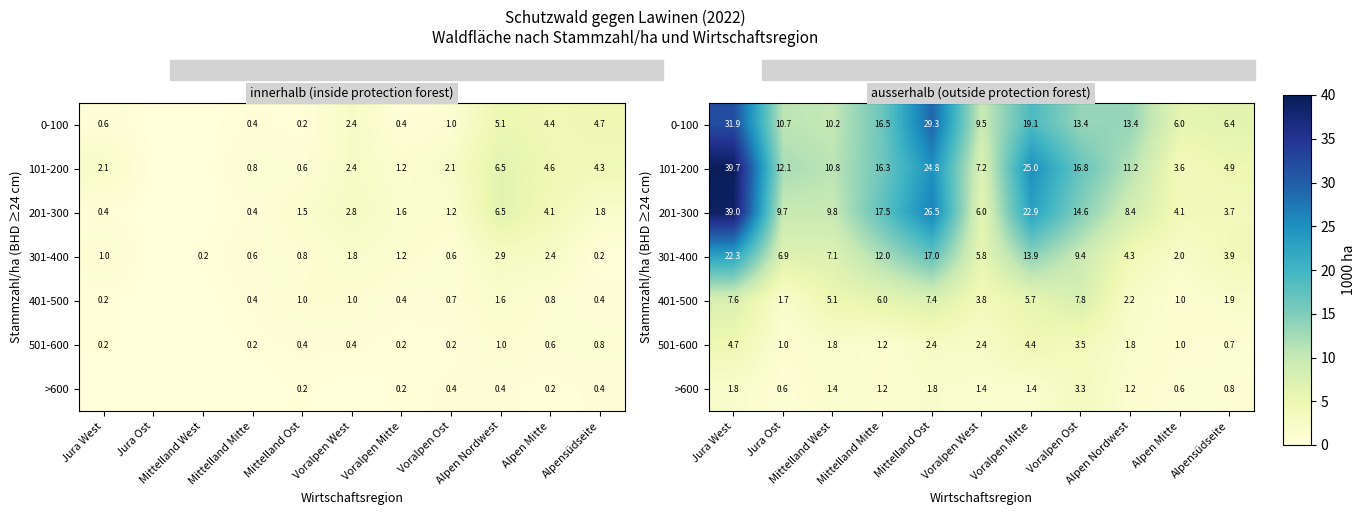

What is the difference between the maximum and minimum values in the 101-200 series?

36.1